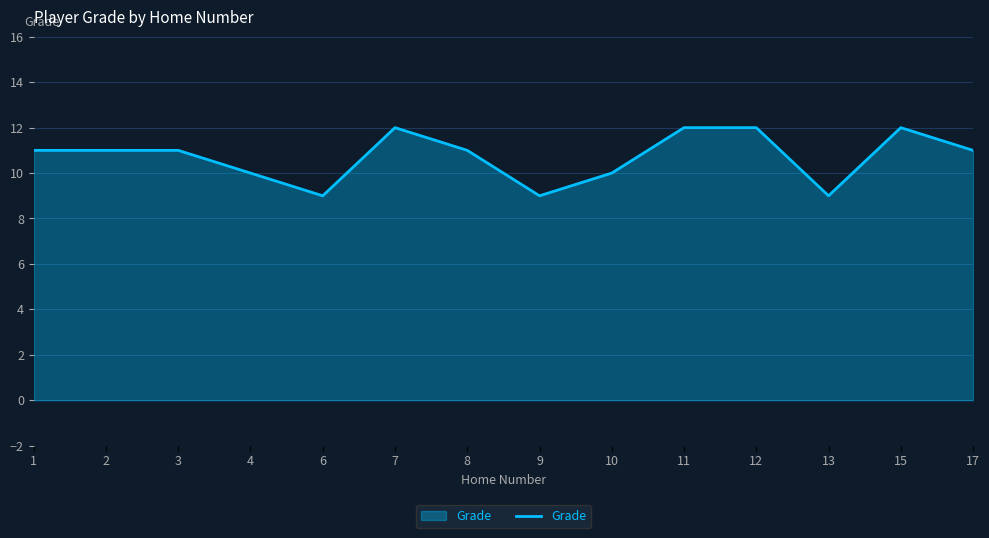

The chart shows a value of 12 at 7. True or false?

True